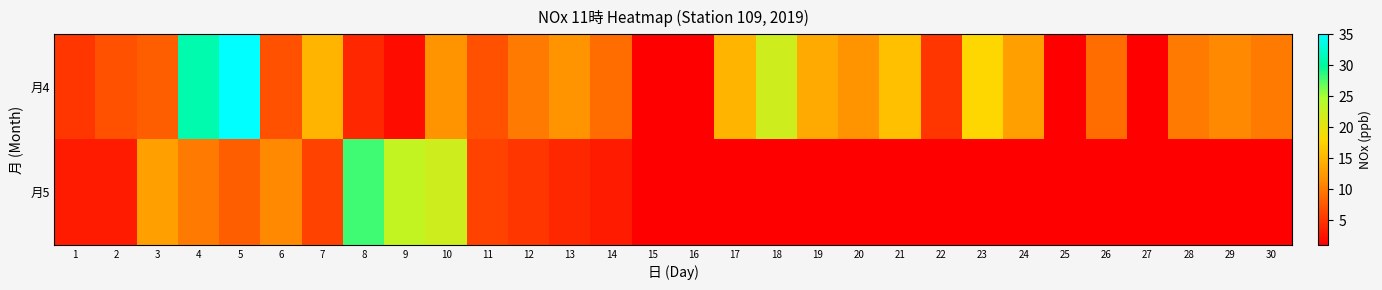

The 月4 series shows 6.9 at 23. True or false?

False